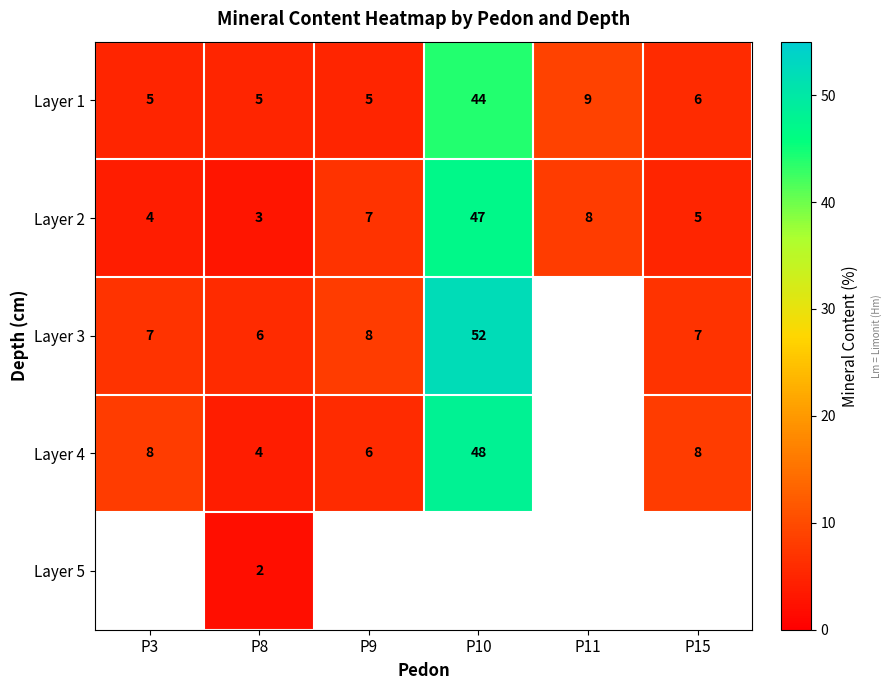

Rank the categories by Layer 2 value from lowest to highest.

P8, P3, P15, P9, P11, P10